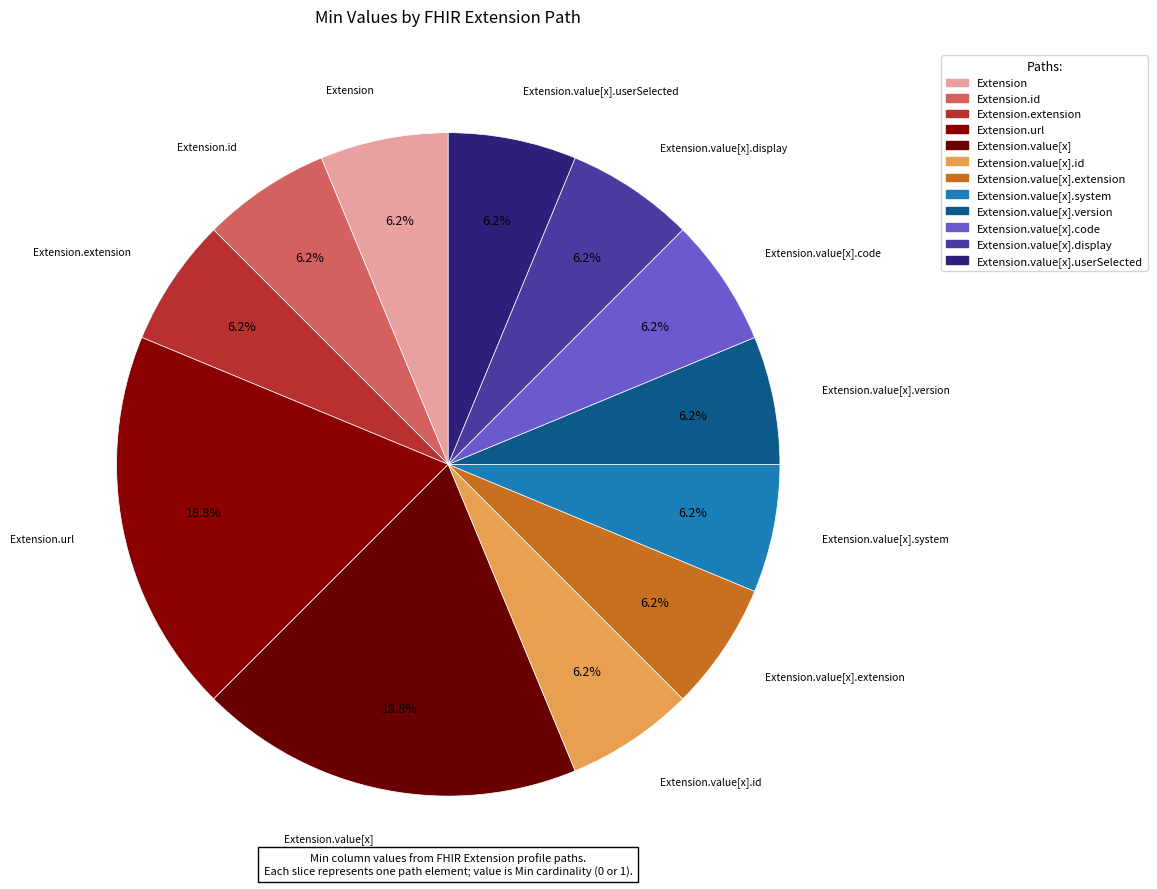

Count the number of slices in the pie.

12